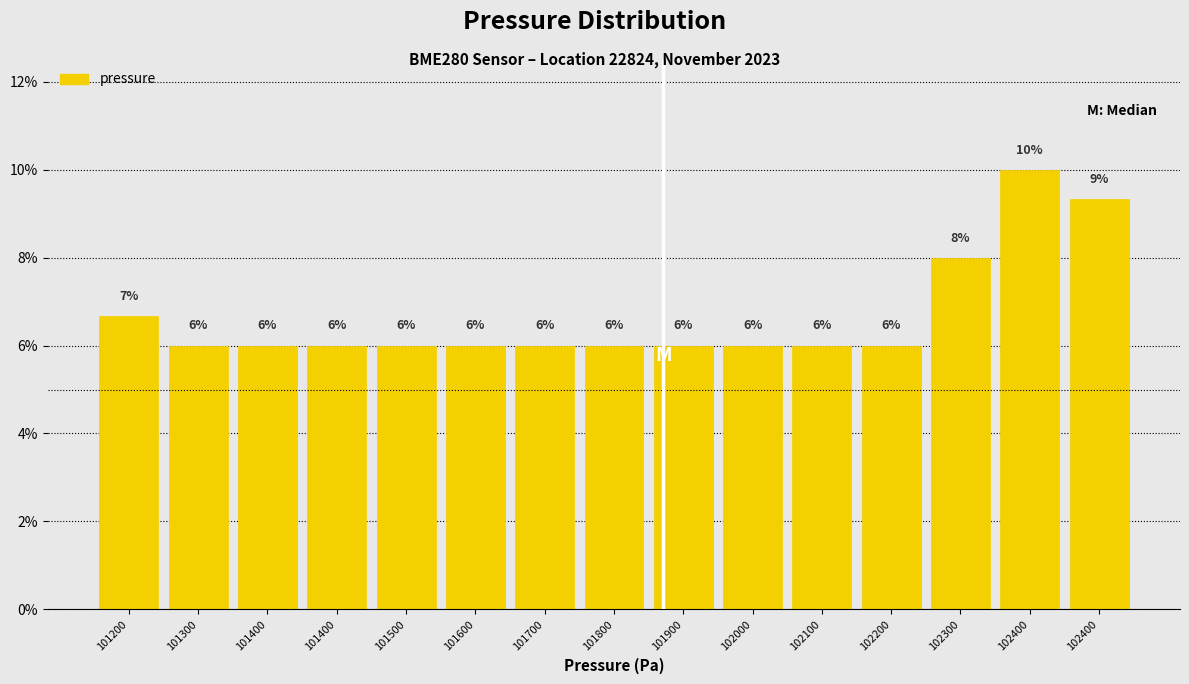

How many bars are there in total?

15